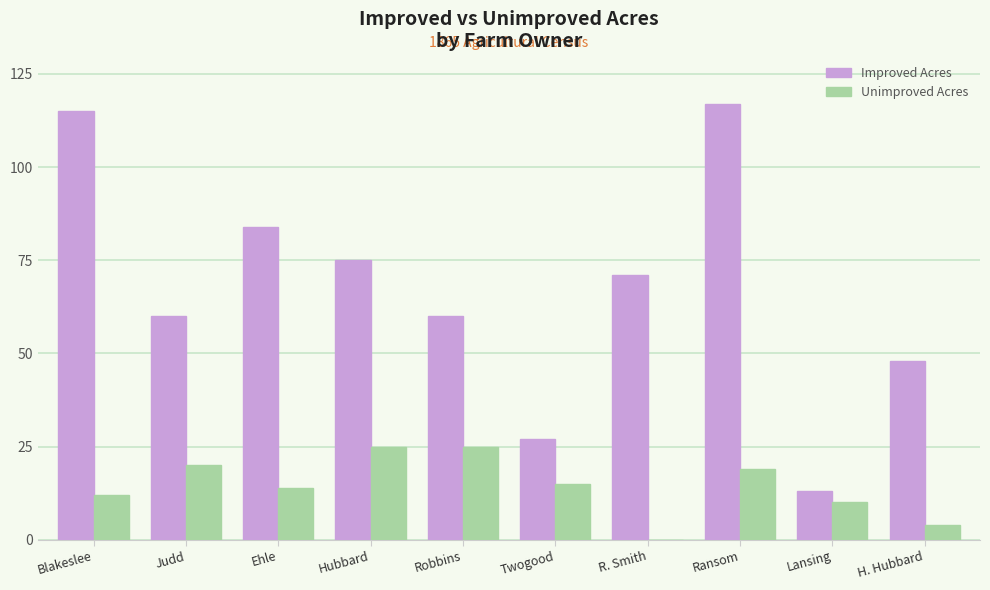

Between R. Smith and Lansing, which series saw the biggest shift?

Improved Acres